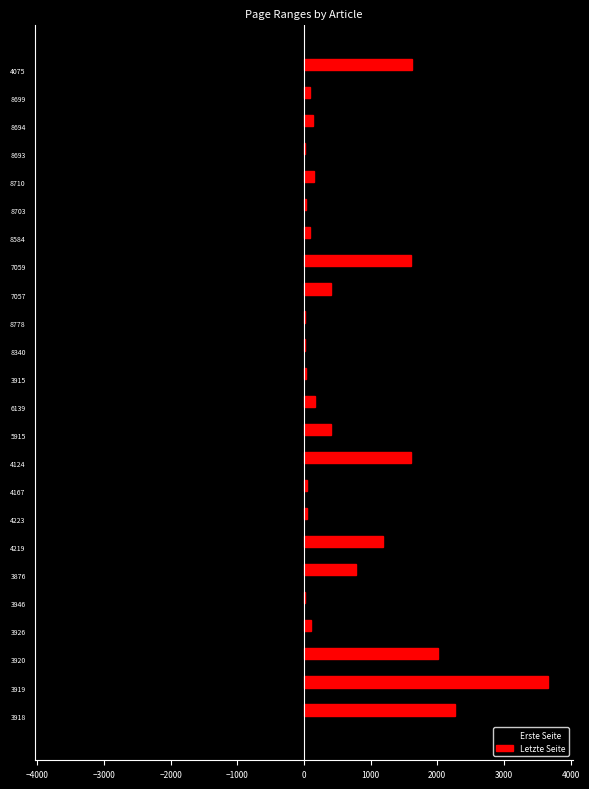

The Erste Seite series shows -7 at 8693. True or false?

True